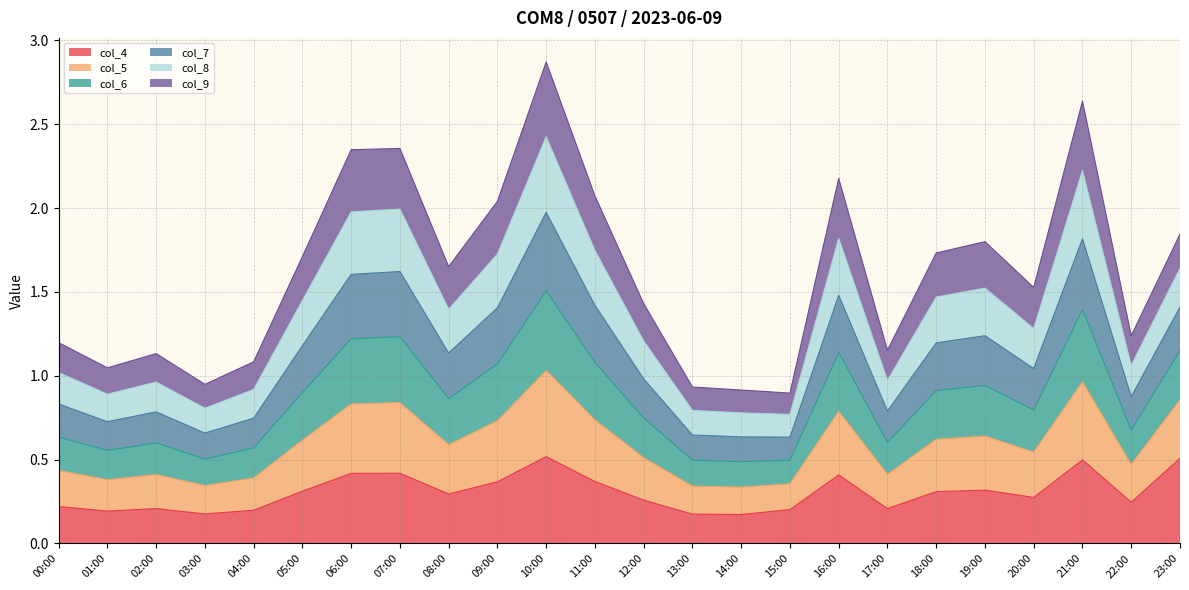

Is it true that col_4 equals 0.5 at 05:00?

False